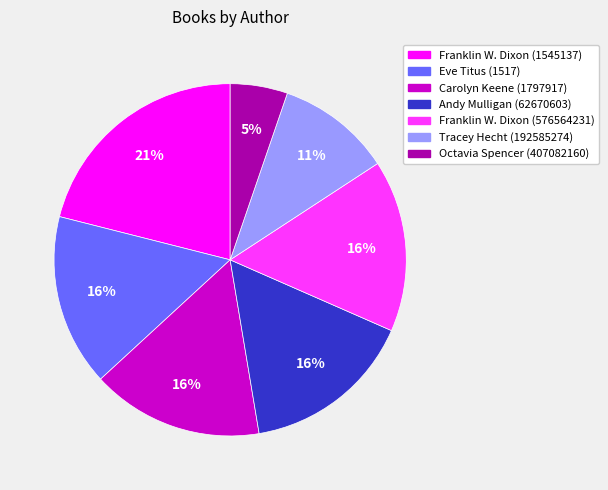

Is there a majority slice in this chart?

No